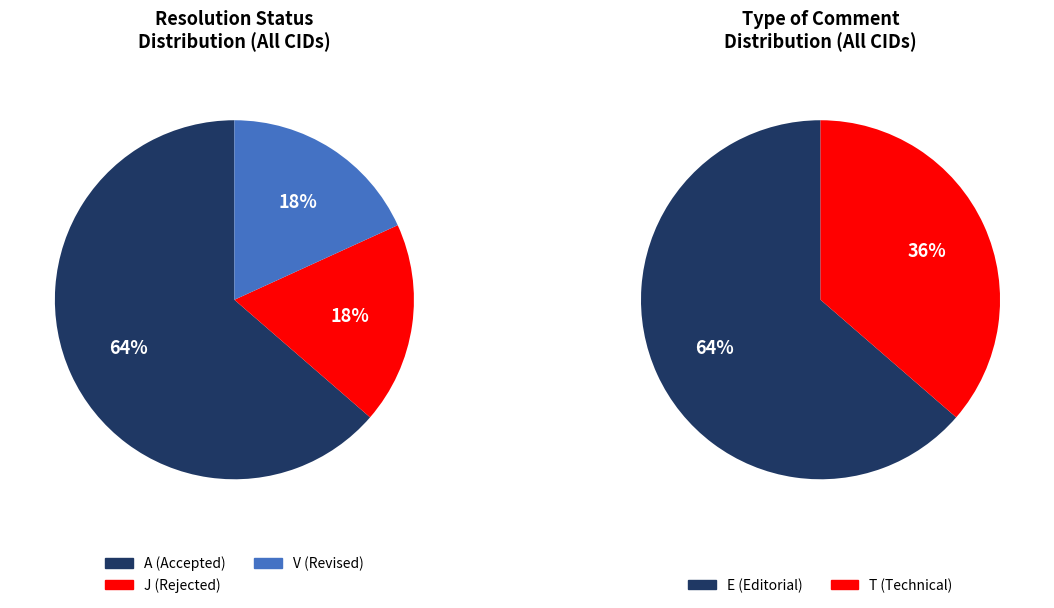

To the nearest percent, what percentage of the pie is A?

64%